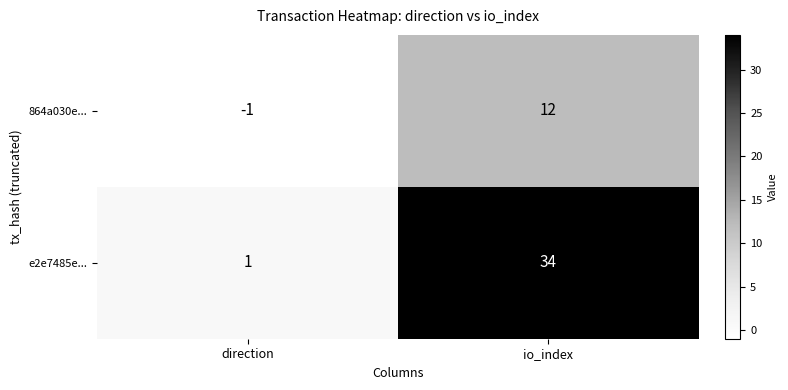

What is the sum of the e2e7485e... values at direction and io_index?

35